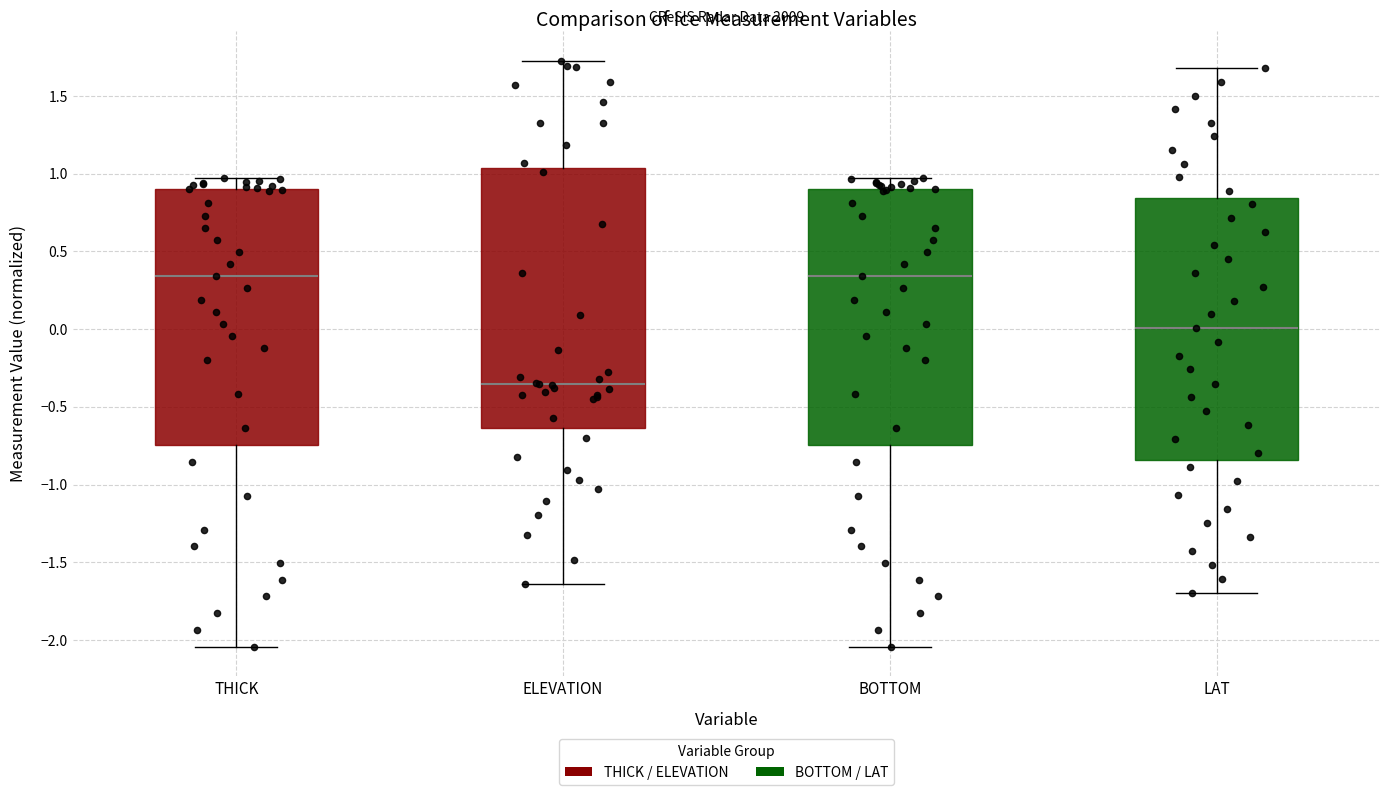

Which box's median line is the lowest?

ELEVATION